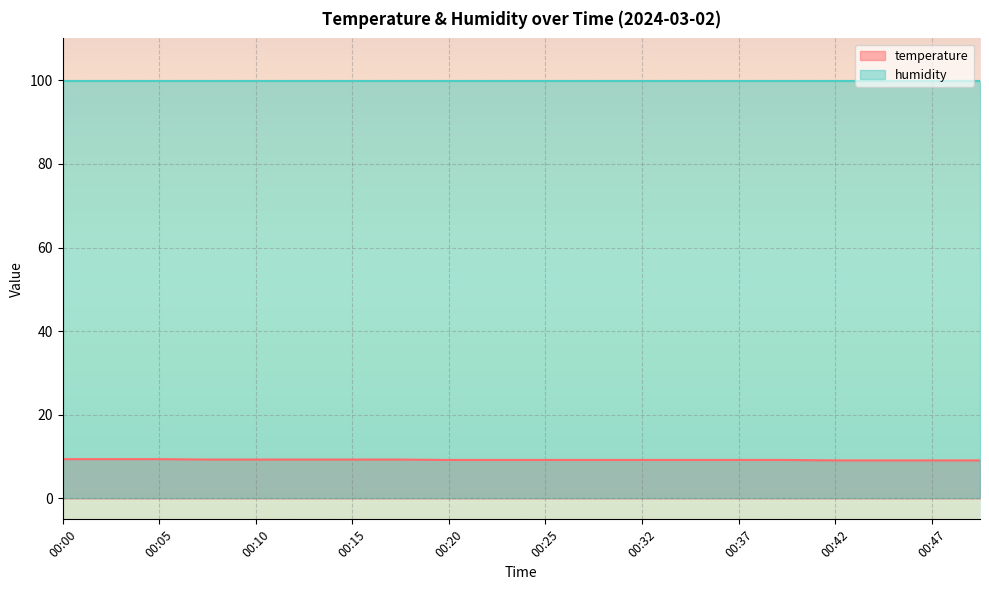

What is the average value?

9.2